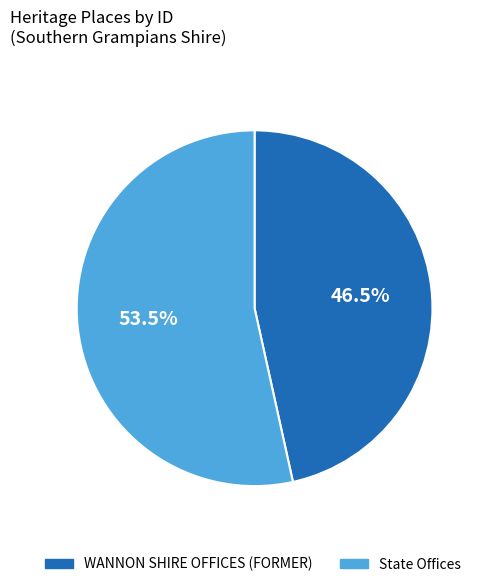

How many segments does this pie chart have?

2